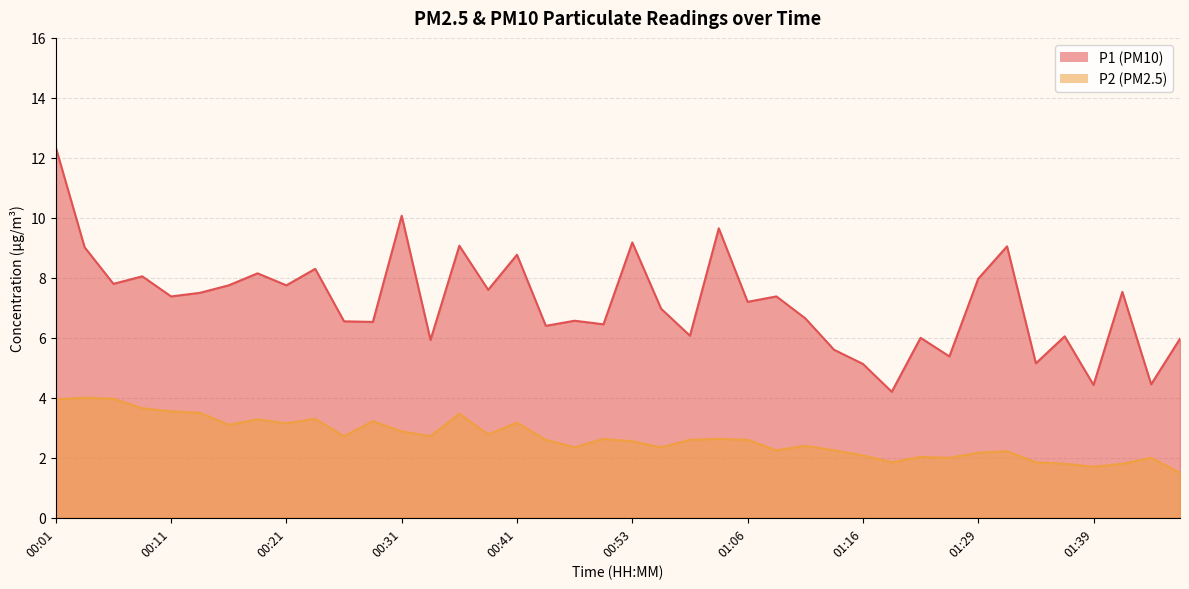

Count the number of categories in the chart.

40